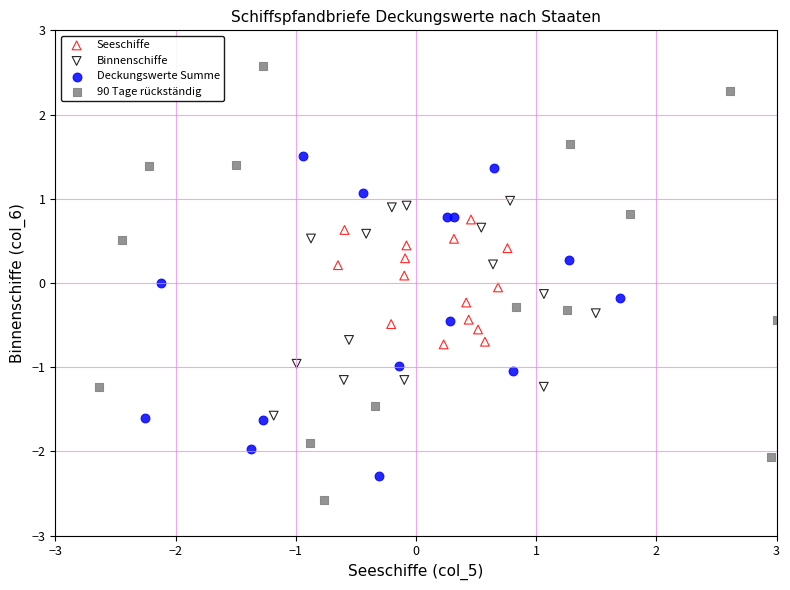

Which series contains the highest Y value?

90 Tage rückständig